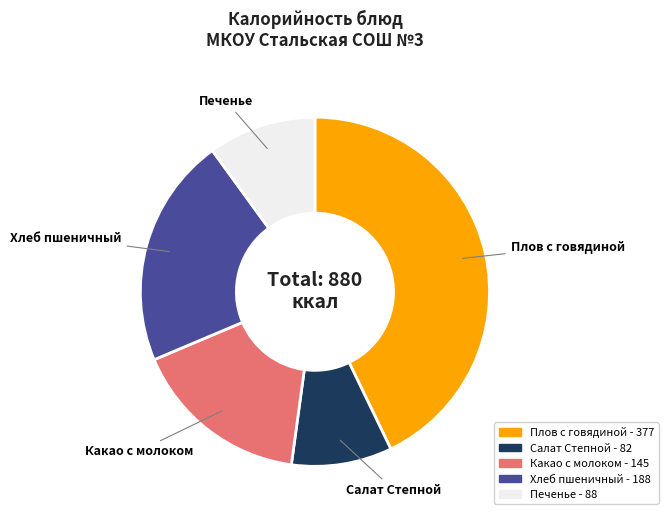

Rank the categories by value from highest to lowest.

Плов с говядиной, Хлеб пшеничный, Какао с молоком, Печенье, Салат Степной